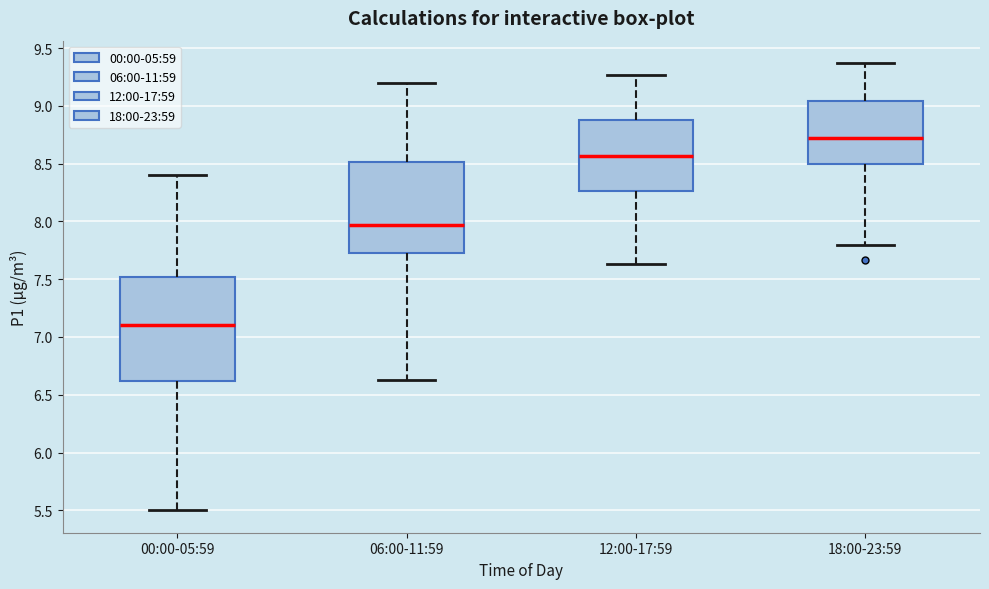

Reading left to right, read every box against the y-axis: the position of its median line, the range the box covers, and the ends of its whiskers. The values are not printed on the chart, so give them approximately, as read against the axis.

00:00-05:59: median 7.10, box 6.60 to 7.50, whiskers 5.50 to 8.40
06:00-11:59: median 7.95, box 7.75 to 8.50, whiskers 6.65 to 9.20
12:00-17:59: median 8.55, box 8.25 to 8.90, whiskers 7.65 to 9.25
18:00-23:59: median 8.70, box 8.50 to 9.05, whiskers 7.80 to 9.35